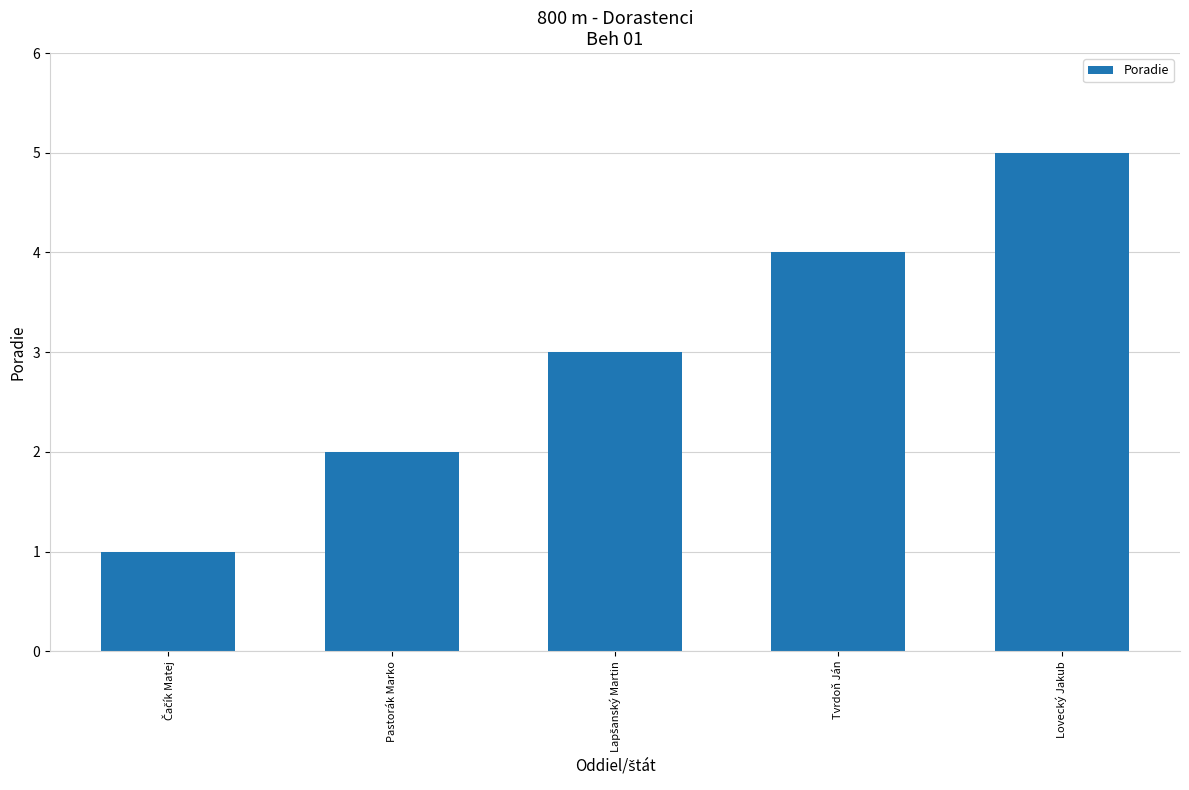

What is the approximate value at Tvrdoň Ján?

4